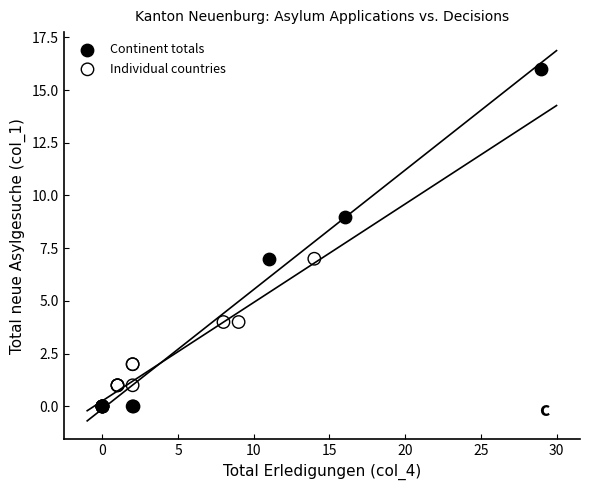

Which series has the widest spread of Y values?

Continent totals